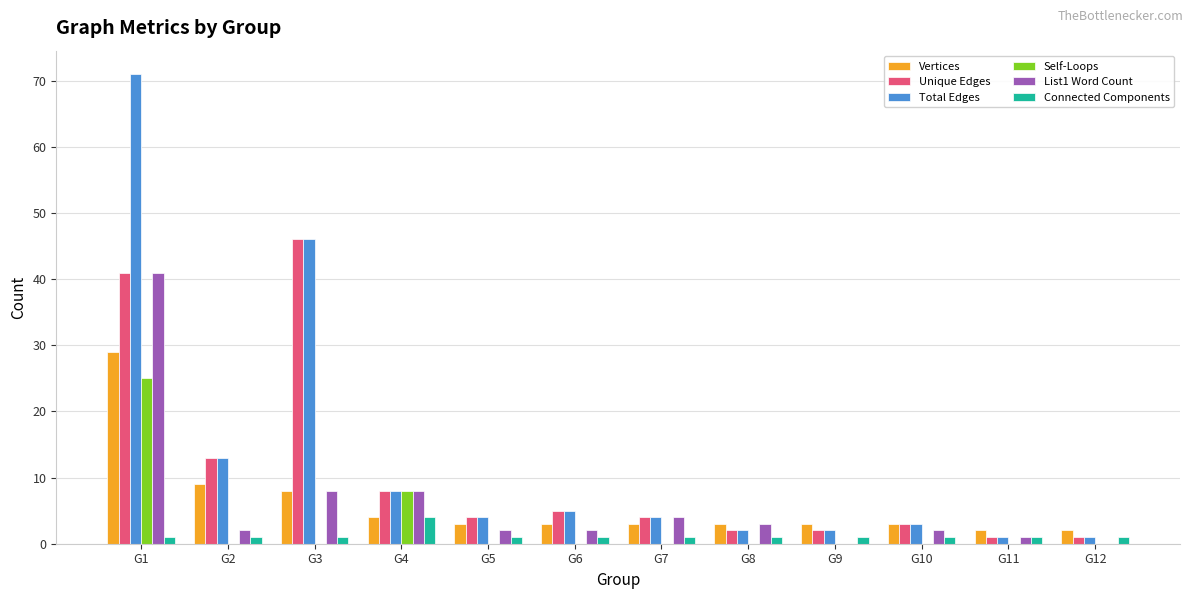

What is the difference between the List1 Word Count values at G1 and G12?

41